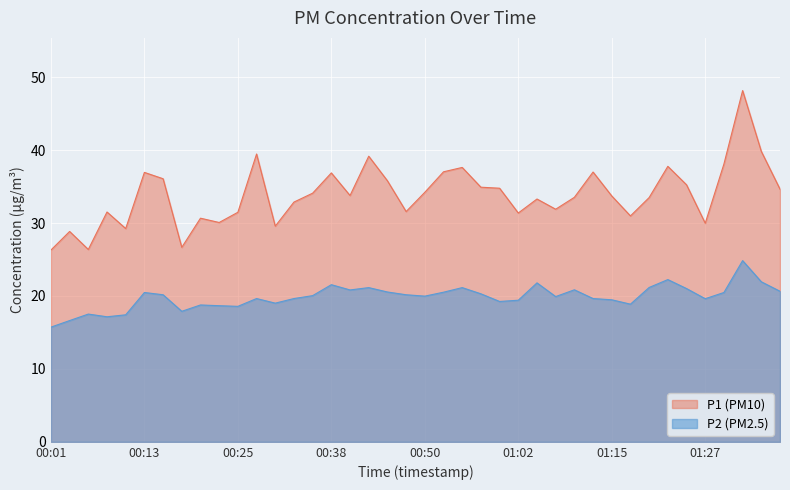

Between 00:18 and 00:40, which series saw the biggest shift?

P1